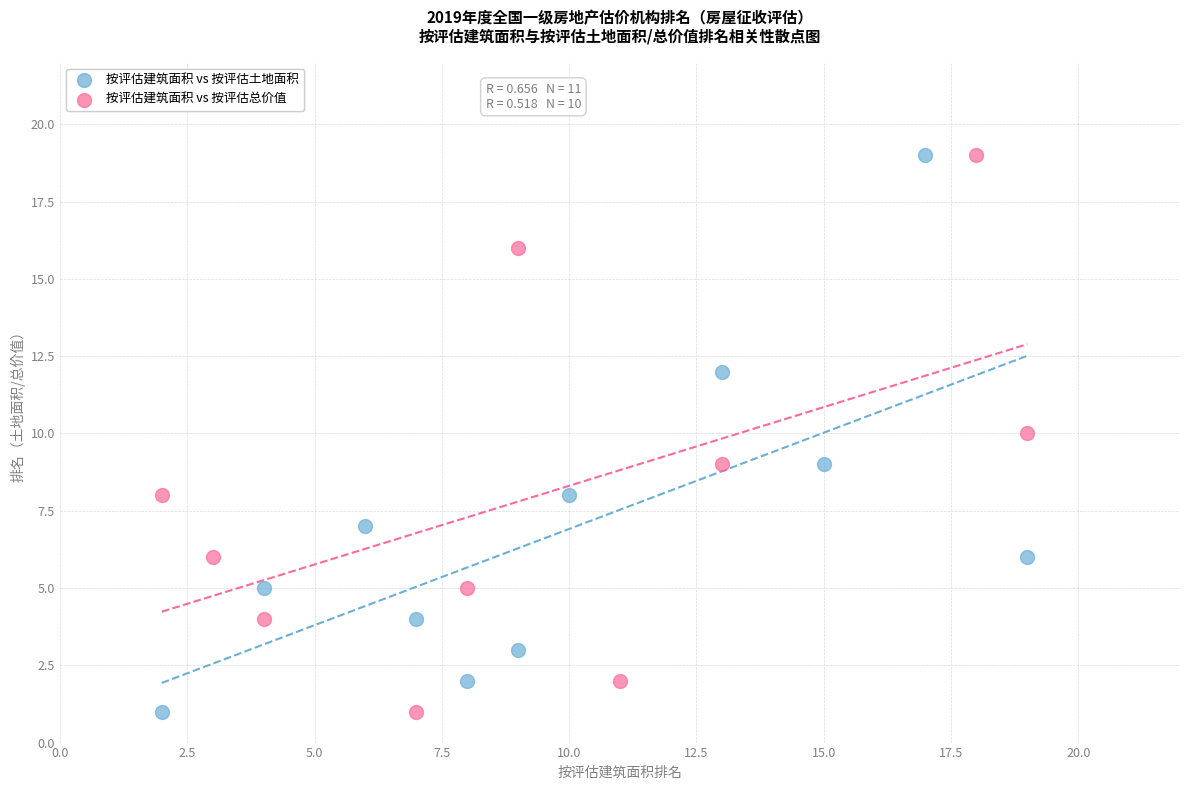

What are all the series names shown in the legend?

按评估建筑面积 vs 按评估土地面积, 按评估建筑面积 vs 按评估总价值